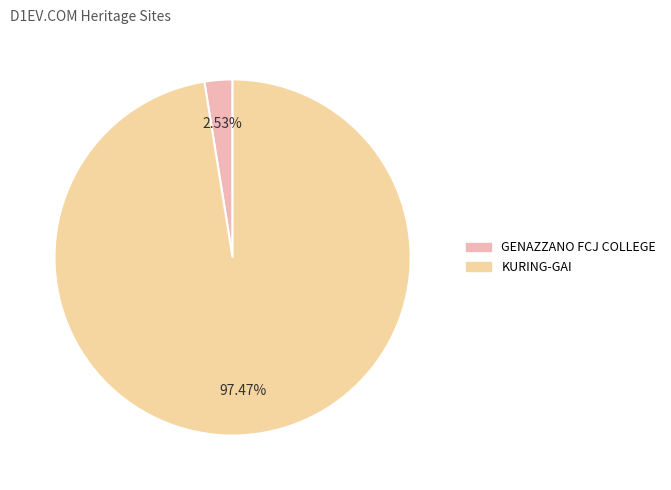

How many slices are in this pie chart?

2